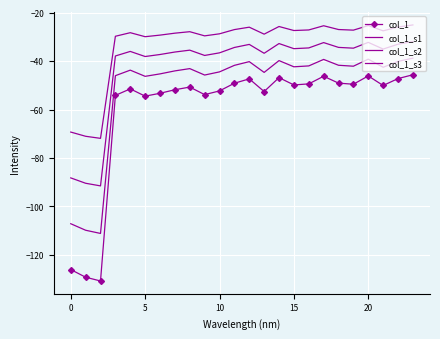

Reading left to right, list all the values displayed in this chart.

col_1: -126.0	-129.2	-130.7	-54.2	-51.5	-54.5	-53.3	-51.9	-50.7	-53.9	-52.3	-49.2	-47.4	-52.6	-46.9	-49.9	-49.4	-46.3	-49.1	-49.6	-46.2	-50.1	-47.2	-45.7
col_1_s1: -107.1	-109.8	-111.1	-46.0	-43.8	-46.3	-45.3	-44.1	-43.1	-45.8	-44.5	-41.8	-40.3	-44.7	-39.8	-42.4	-42.0	-39.3	-41.8	-42.1	-39.2	-42.6	-40.2	-38.8
col_1_s2: -88.2	-90.4	-91.5	-37.9	-36.0	-38.1	-37.3	-36.3	-35.5	-37.7	-36.6	-34.4	-33.2	-36.8	-32.8	-34.9	-34.6	-32.4	-34.4	-34.7	-32.3	-35.1	-33.1	-32.0
col_1_s3: -69.3	-71.0	-71.9	-29.8	-28.3	-30.0	-29.3	-28.5	-27.9	-29.6	-28.8	-27.0	-26.0	-28.9	-25.8	-27.4	-27.2	-25.5	-27.0	-27.3	-25.4	-27.6	-26.0	-25.1